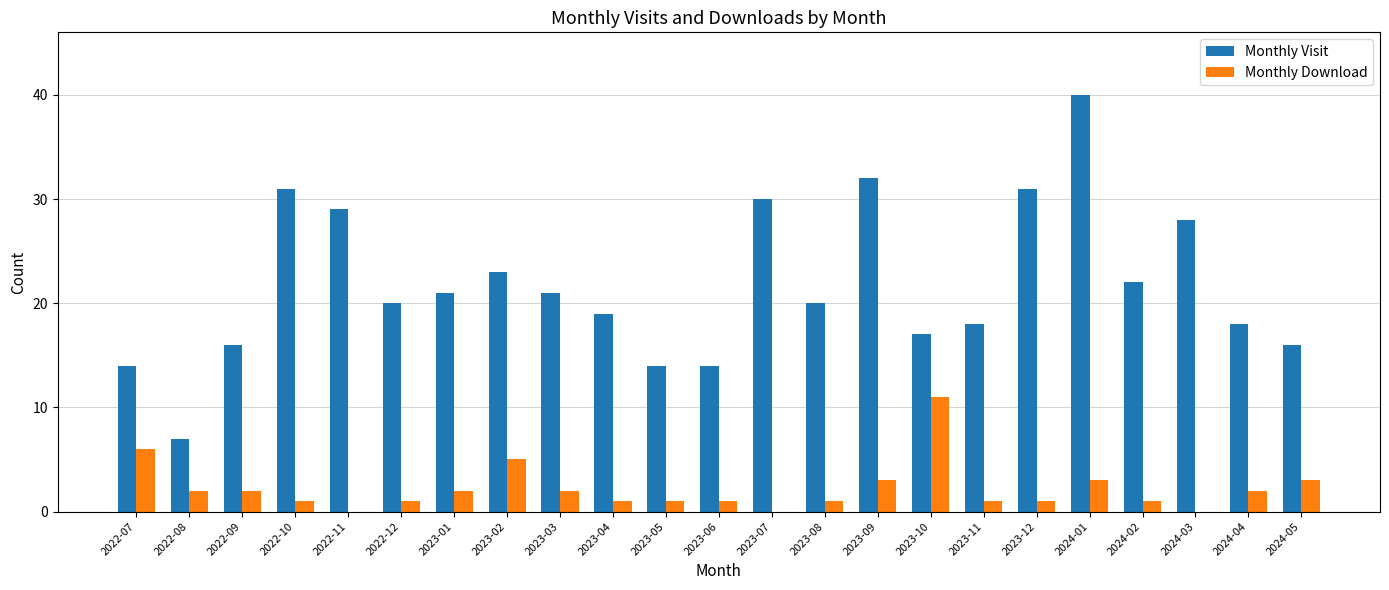

True or false: Monthly Visit has a value of 3 at 2022-08.

False